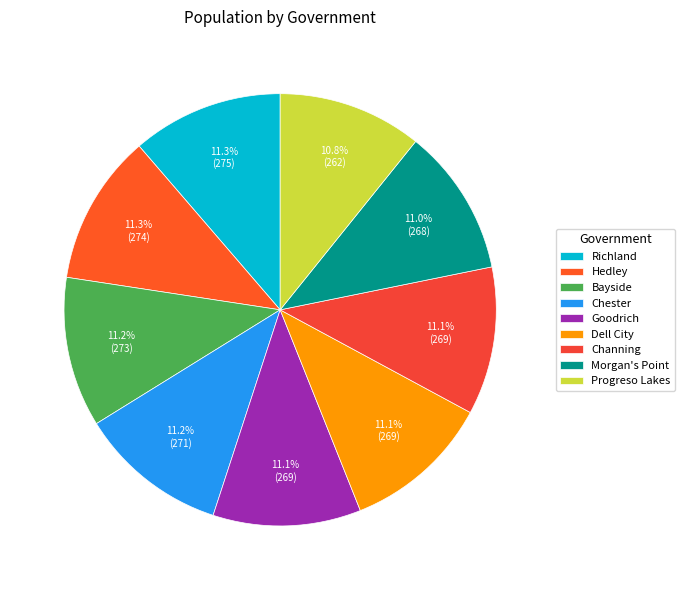

Does Chester account for over 50% of the chart?

No